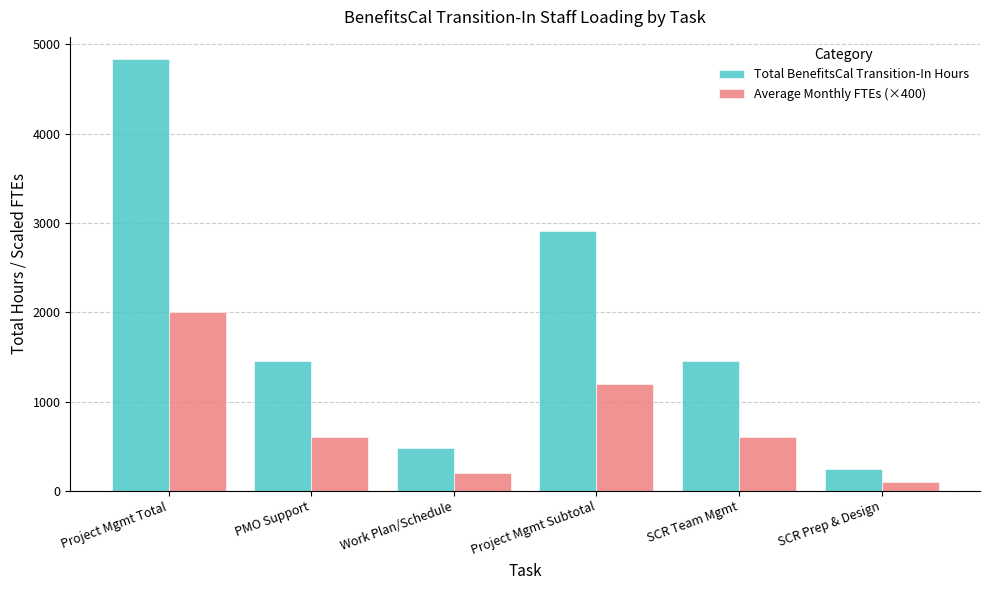

True or false: Average Monthly FTEs (×400) has a value of 1200 at Project Mgmt Subtotal.

True